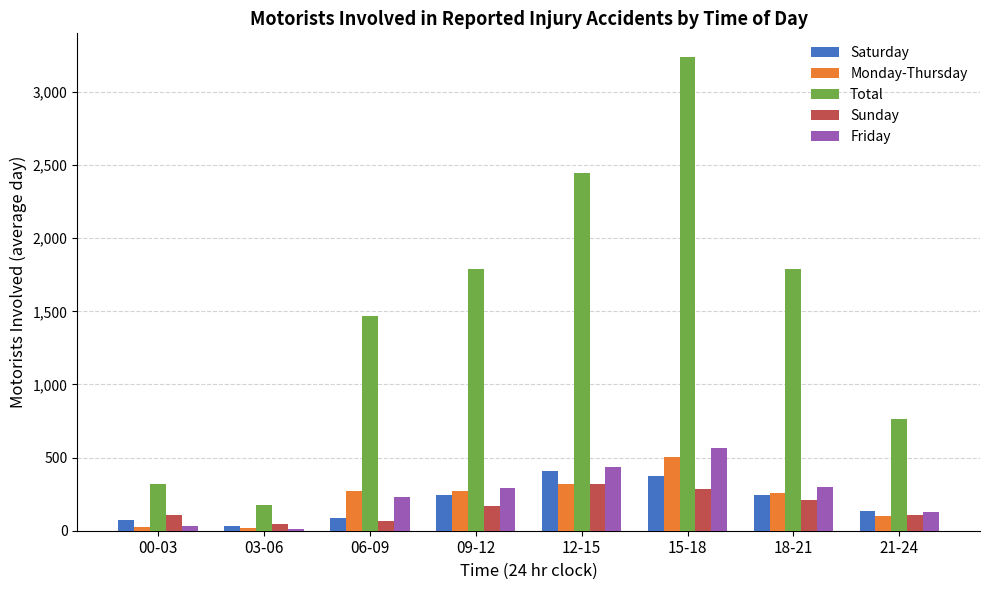

How many values in the Sunday series exceed 169?

4